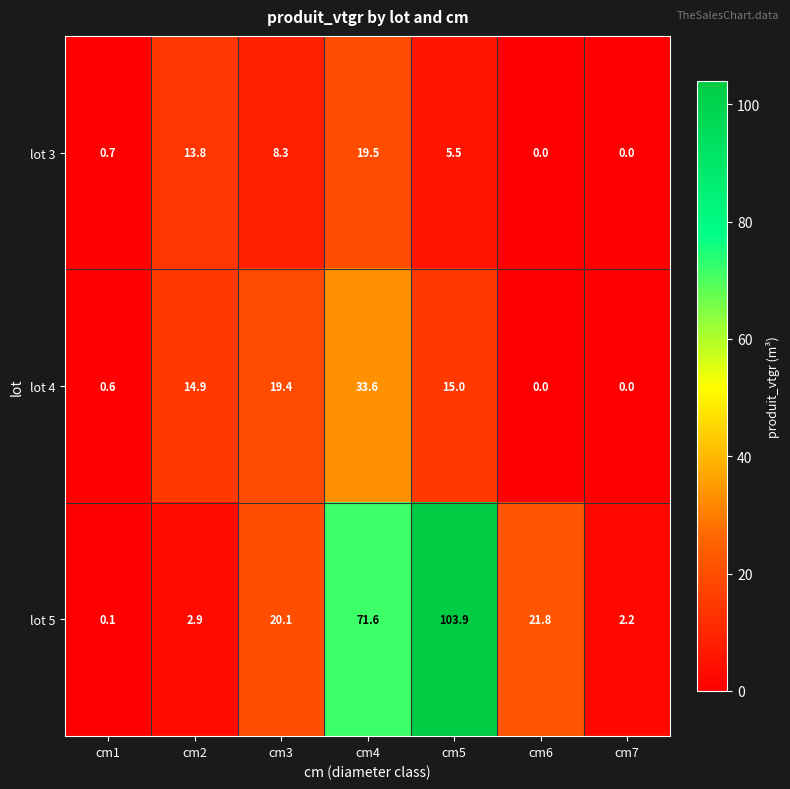

Count the number of categories in the chart.

7